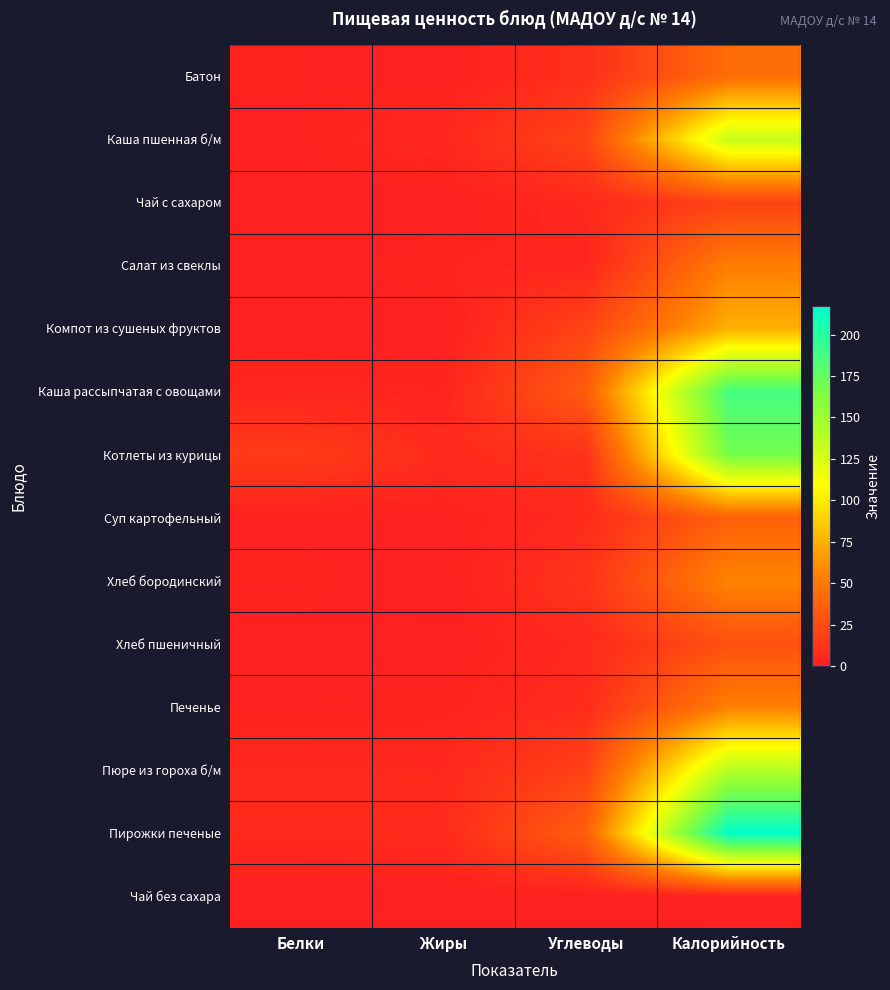

Which label corresponds to the smallest value in the chart?

Жиры